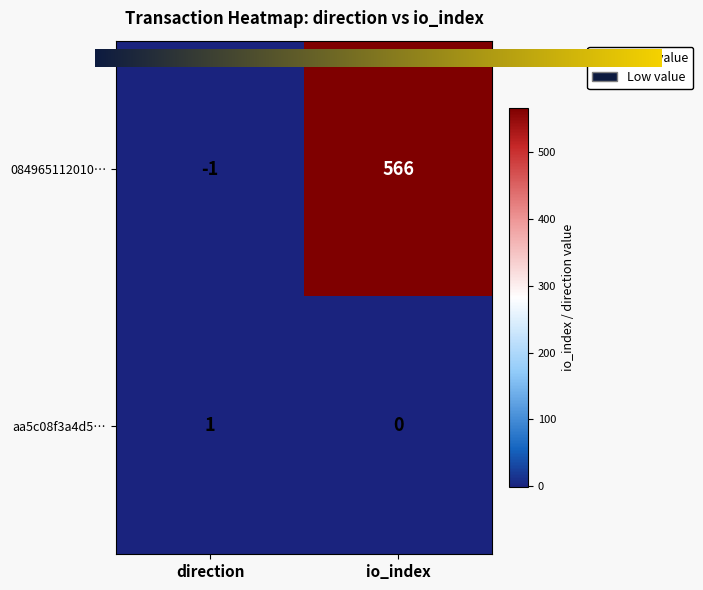

Which series has the largest total across all categories?

084965112010…